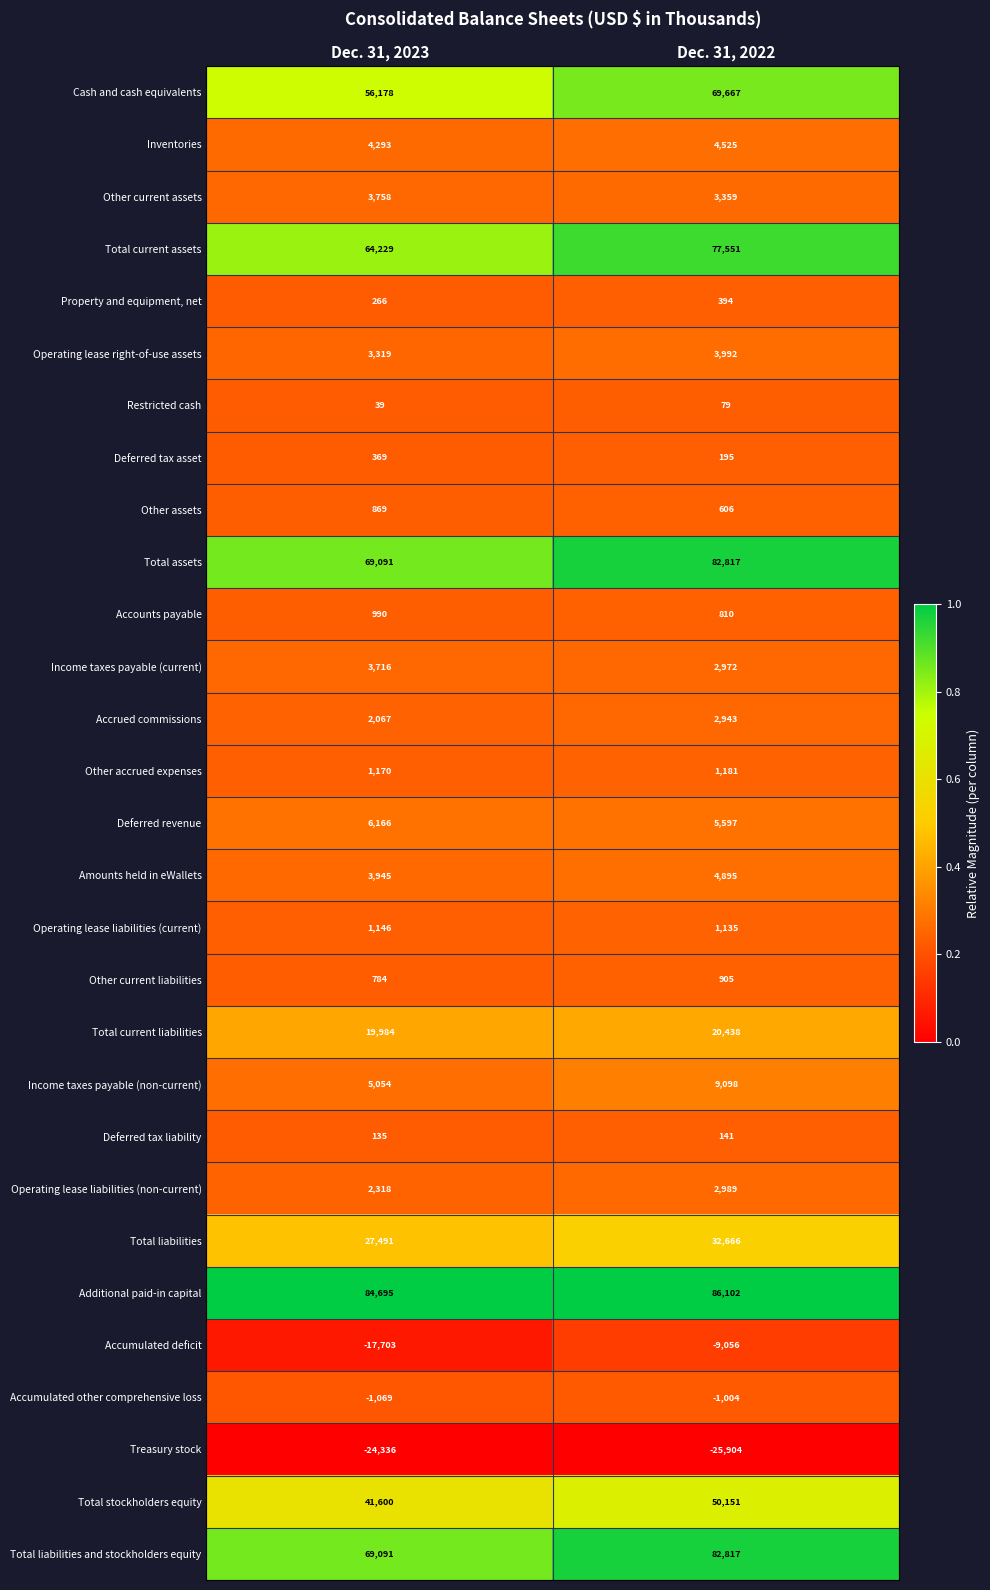

What is the difference between the highest and lowest values at Dec. 31, 2022?

112006